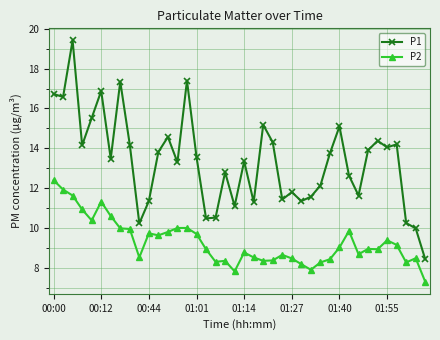

What is the average value of the P2 series?

9.3